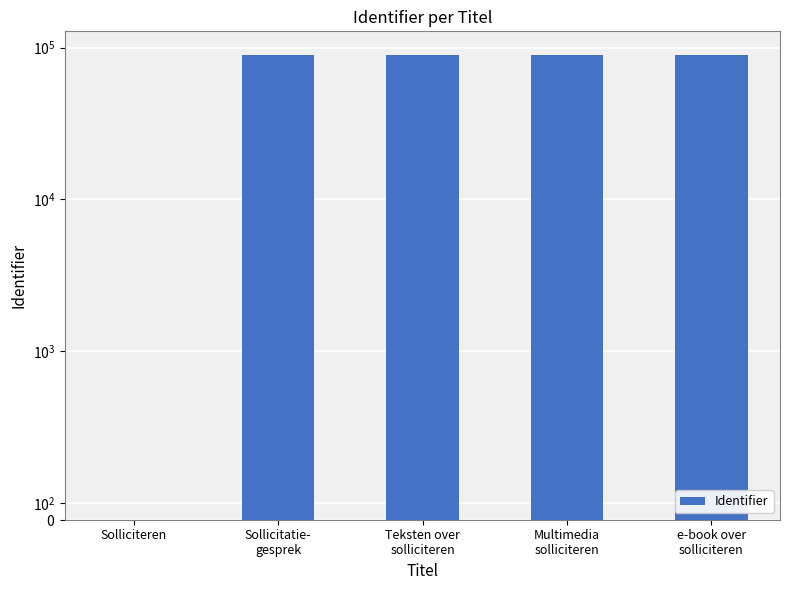

How many values are above zero?

4